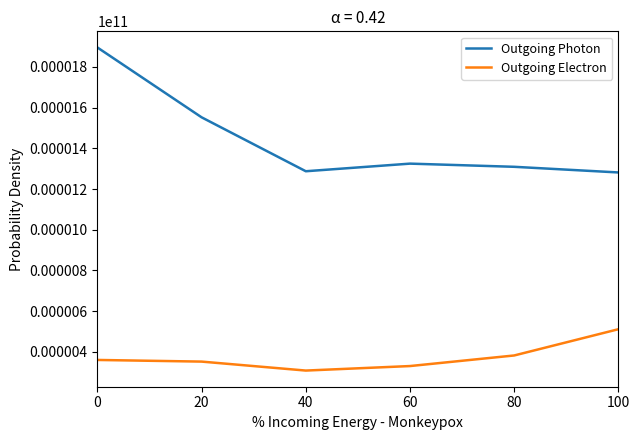

Which series has the widest spread of values?

Outgoing Photon